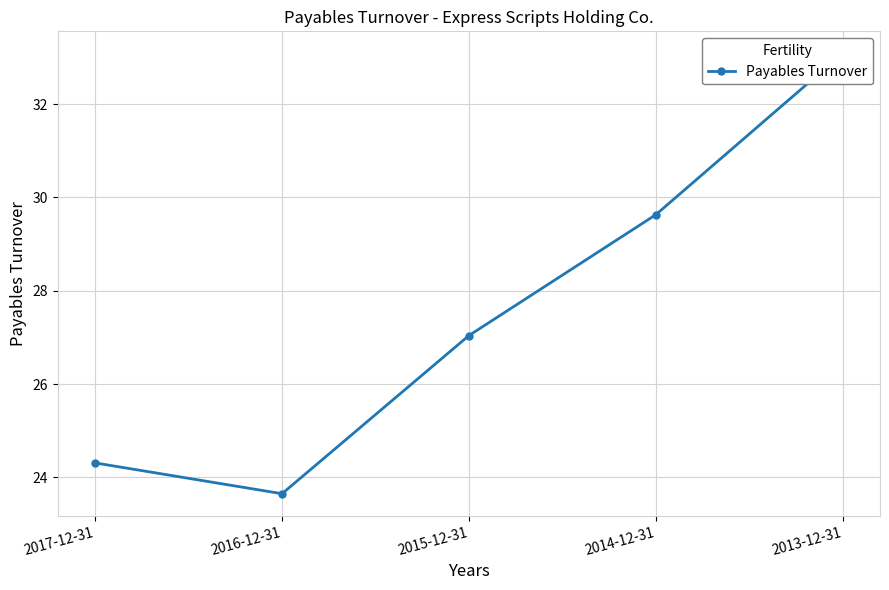

True or false: there are more than 2 points higher than both neighbors.

False